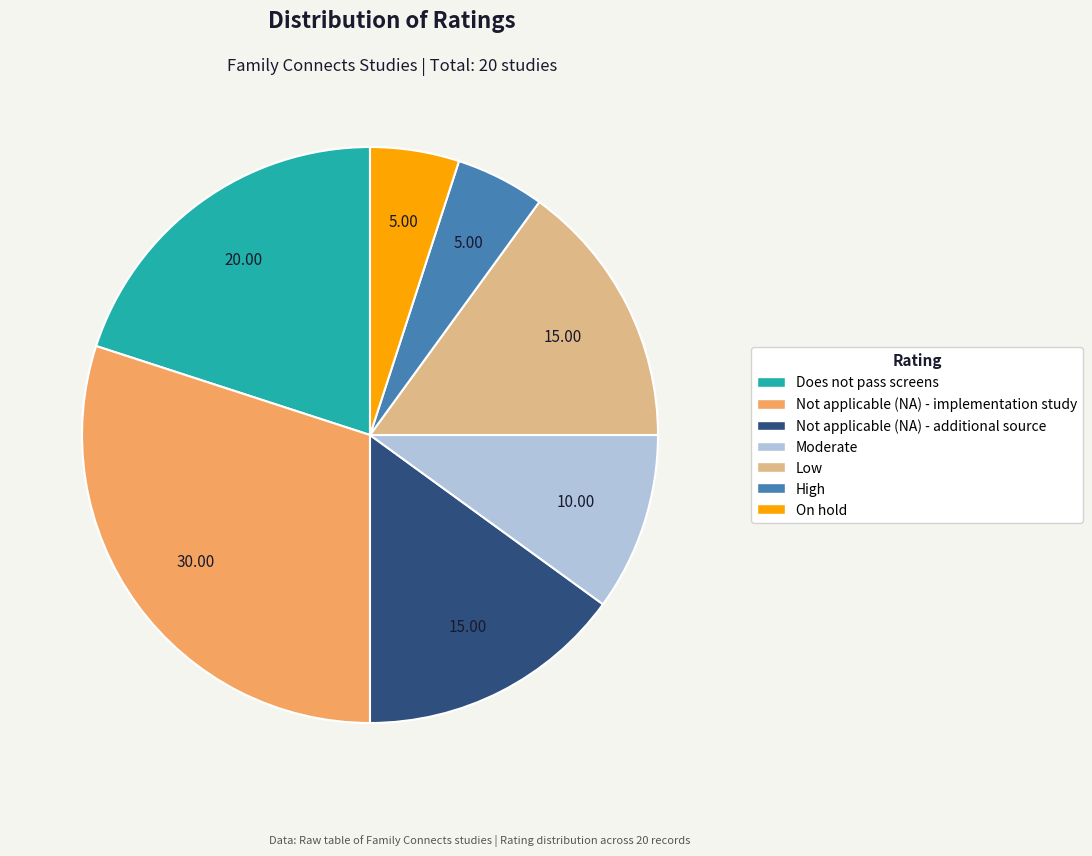

Which has a higher value, On hold or Not applicable (NA) - implementation study?

Not applicable (NA) - implementation study